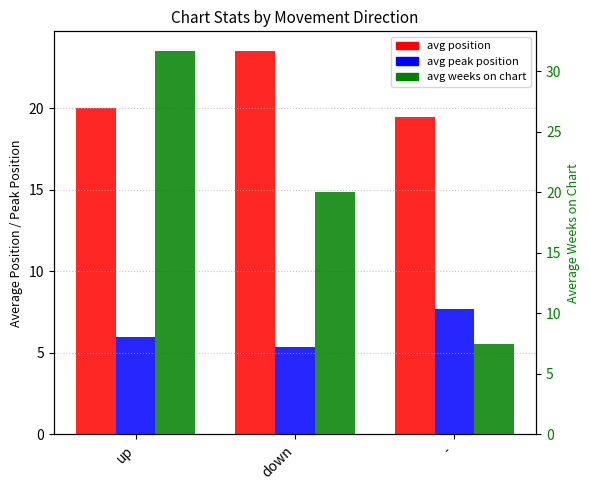

List the labels in order of avg position value, largest first.

down, up, -